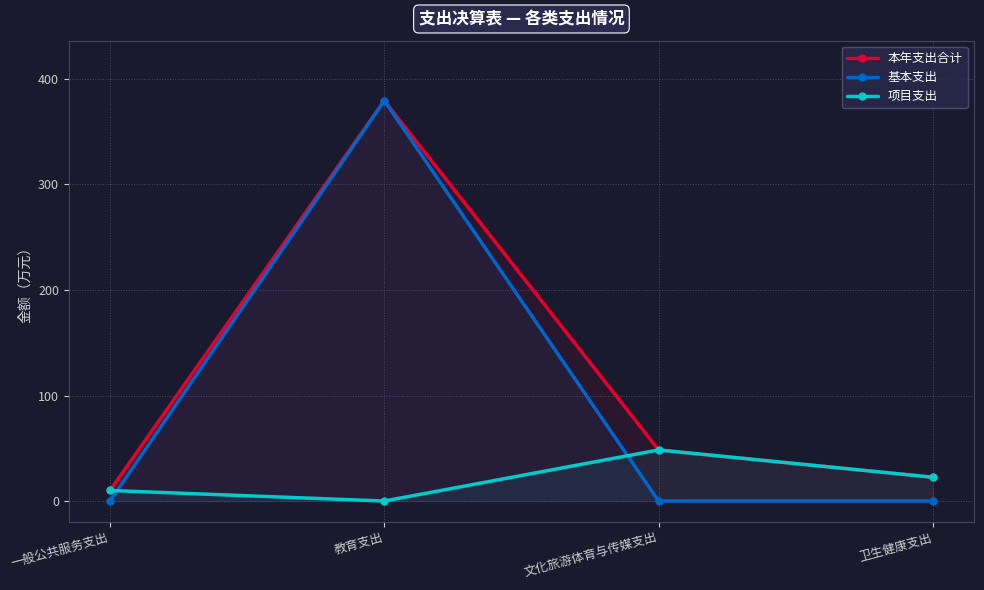

Which series has the largest total across all categories?

本年支出合计